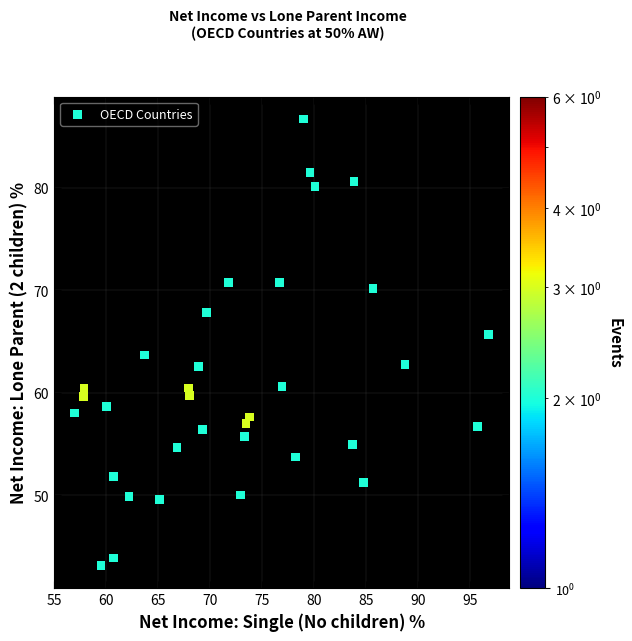

What is the range of Y values (max minus min)?

43.5